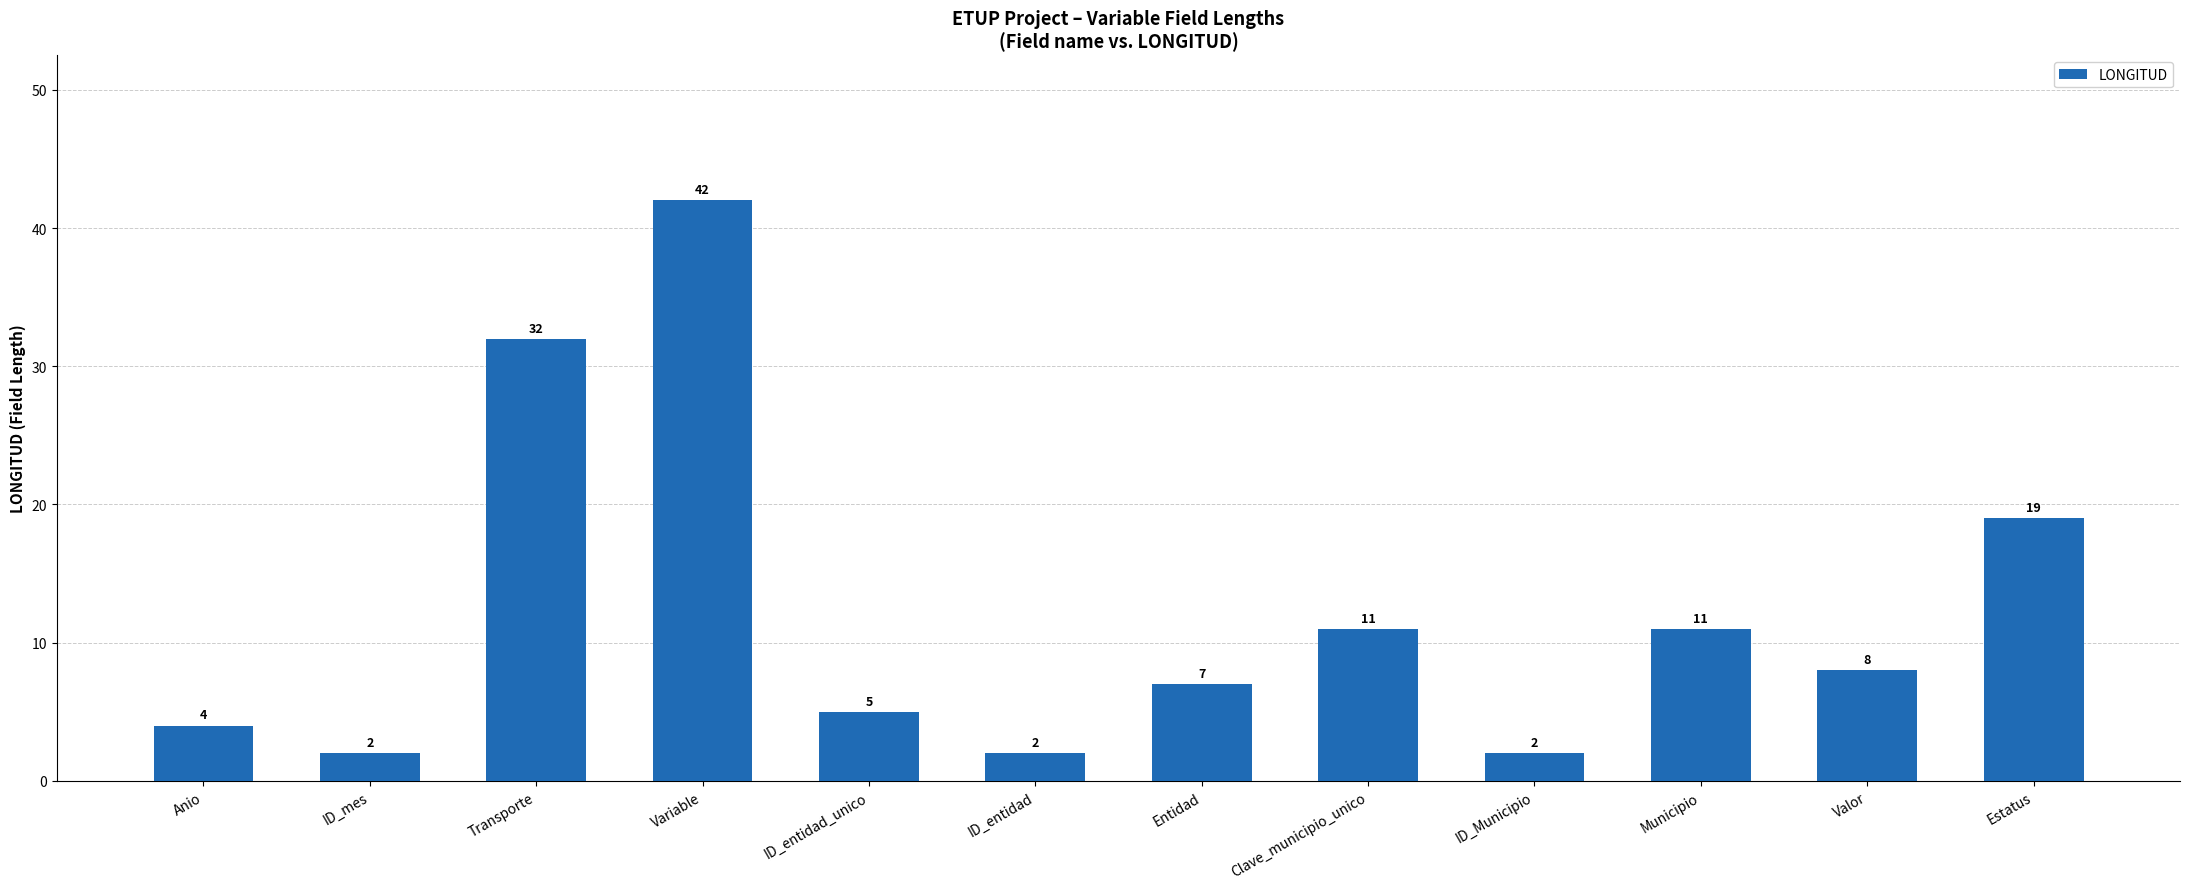

Are the bars horizontal?

No